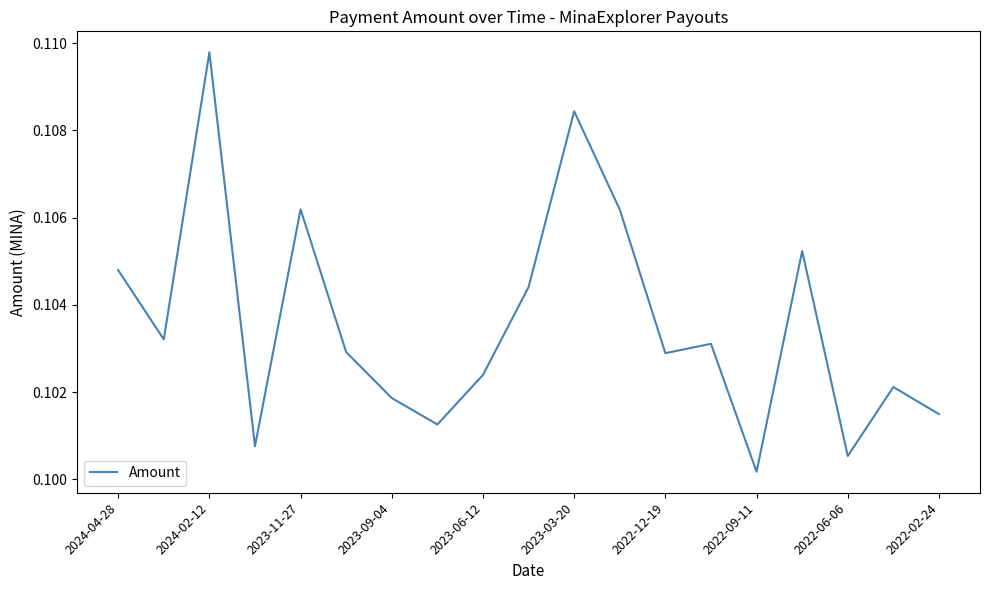

Count the number of categories in the chart.

19